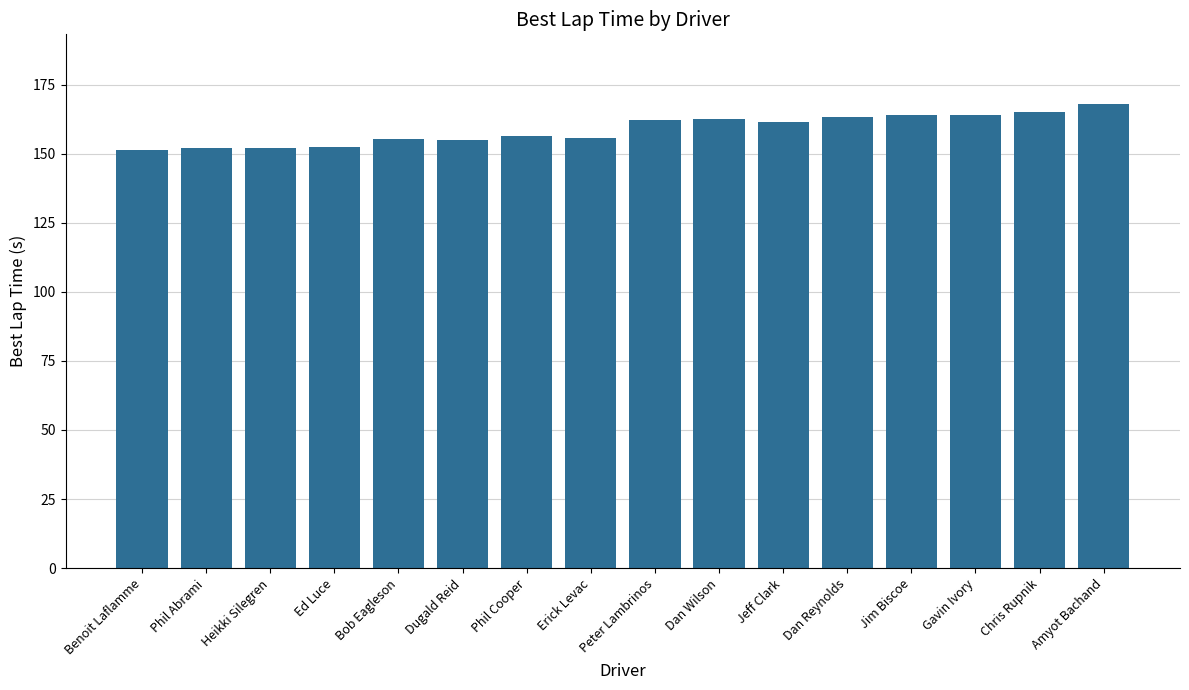

Approximately how many times larger is the value at Dugald Reid compared to Amyot Bachand?

0.9